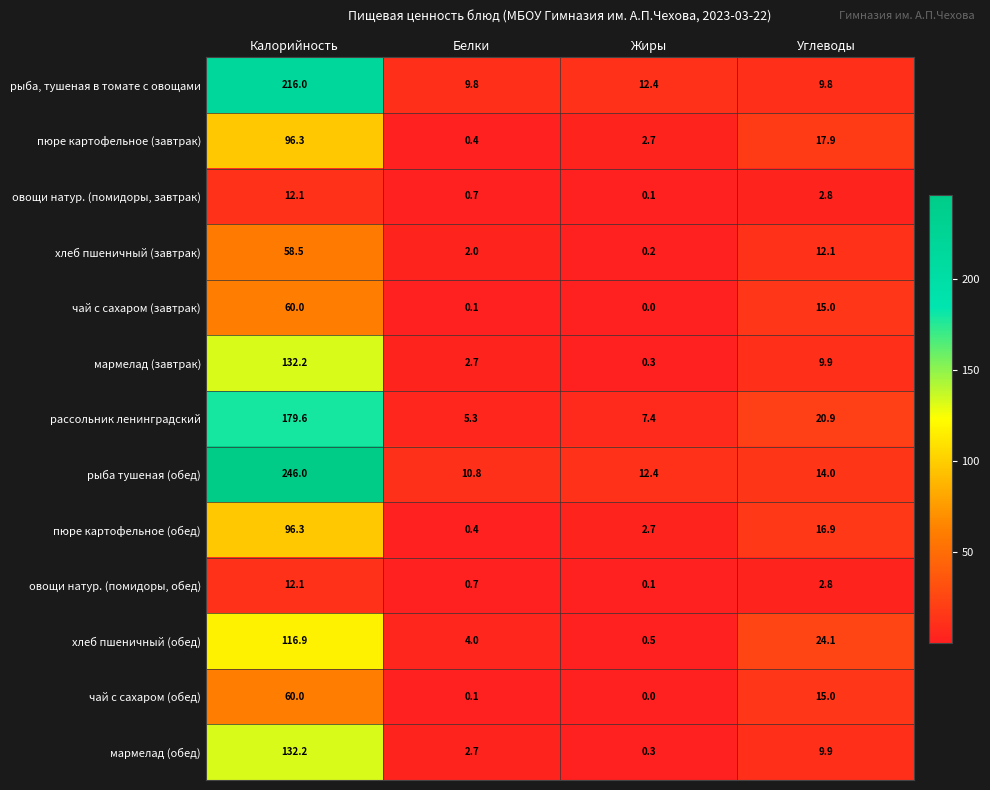

What is the average value of the чай с сахаром (обед) series?

18.8